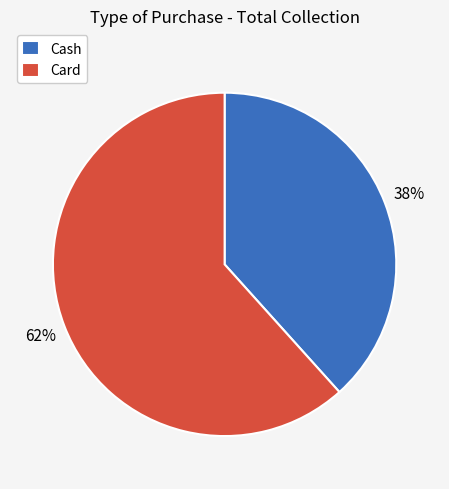

To the nearest percent, what is the combined percentage of Card and Cash?

100%